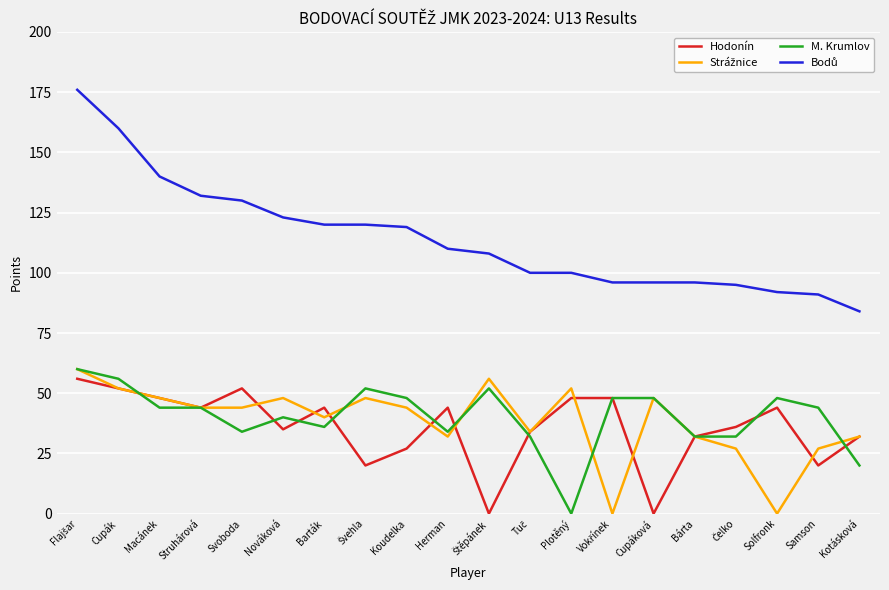

What is the approximate value of M. Krumlov at Bárta?

32